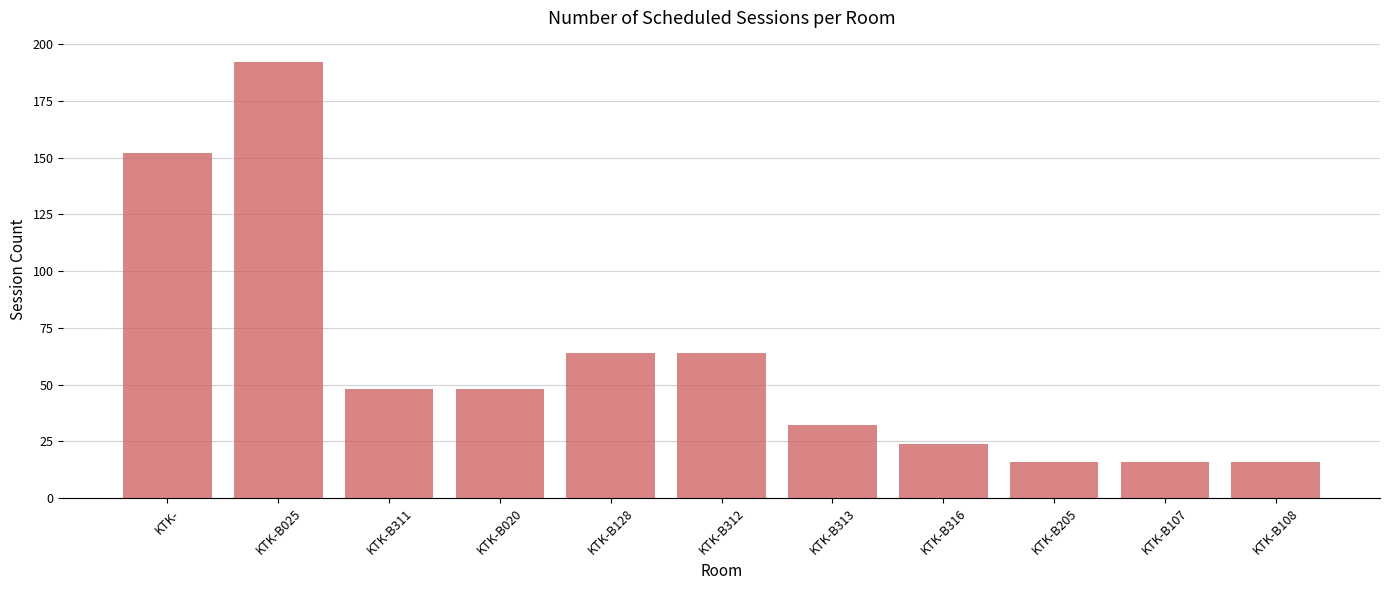

What is the label of the 10th bar from the right?

KTK-B025